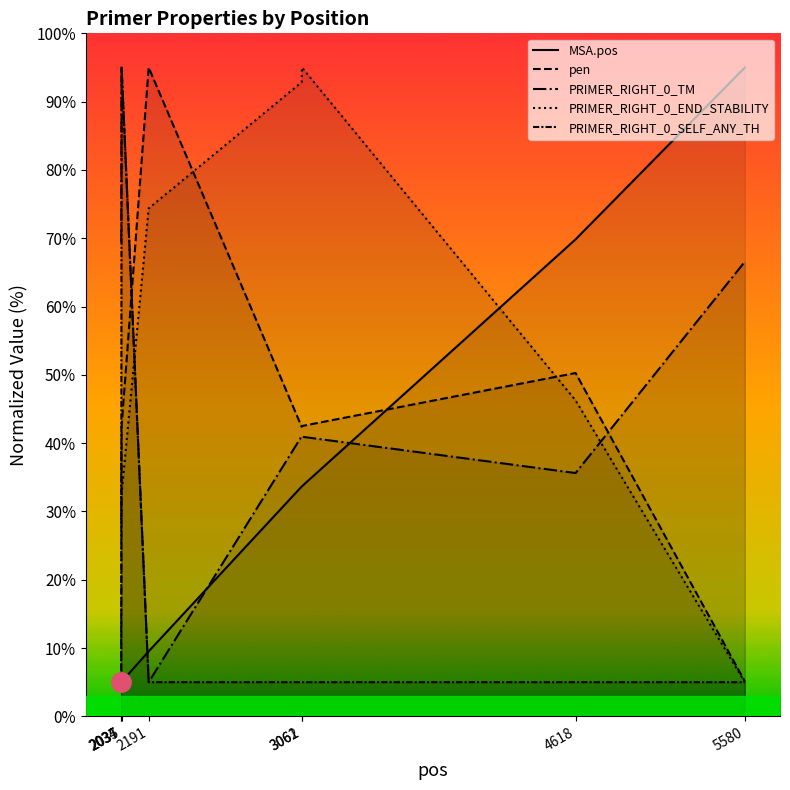

Between 2191 and 3061, which series saw the biggest shift?

pen